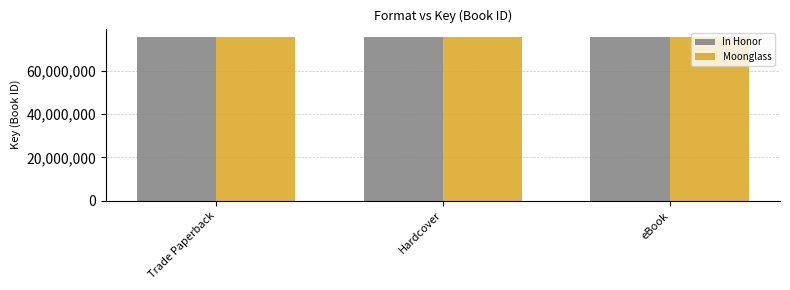

What is the minimum value shown in the chart?

75617608